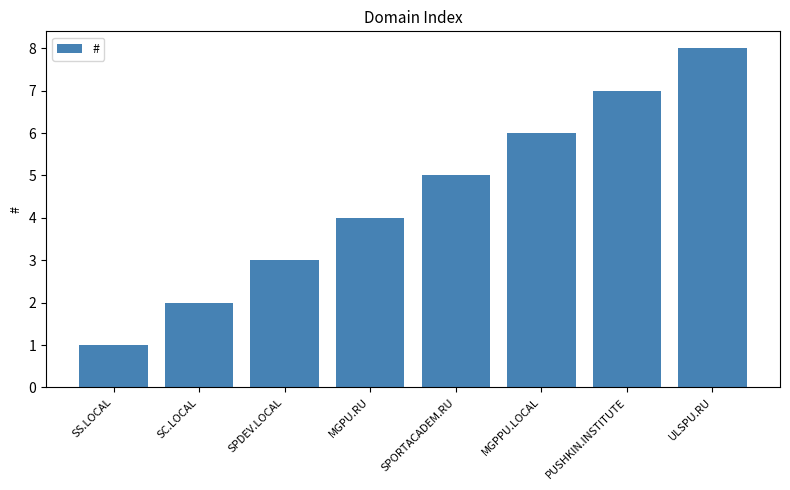

What is the difference between the values at SPORTACADEM.RU and SS.LOCAL?

4